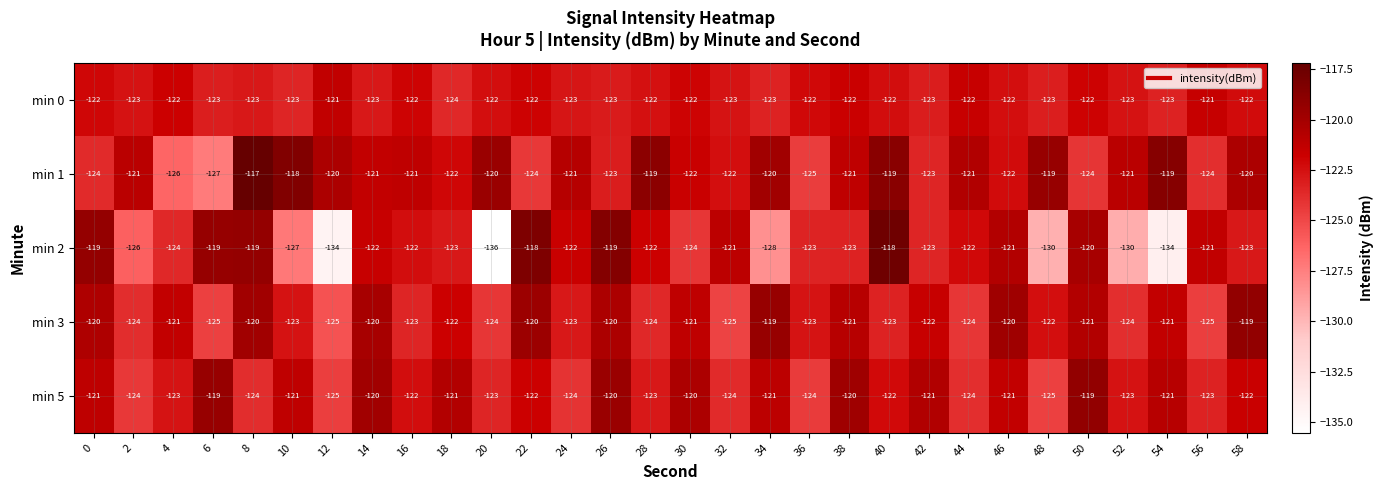

Which series has the largest total across all categories?

min 1